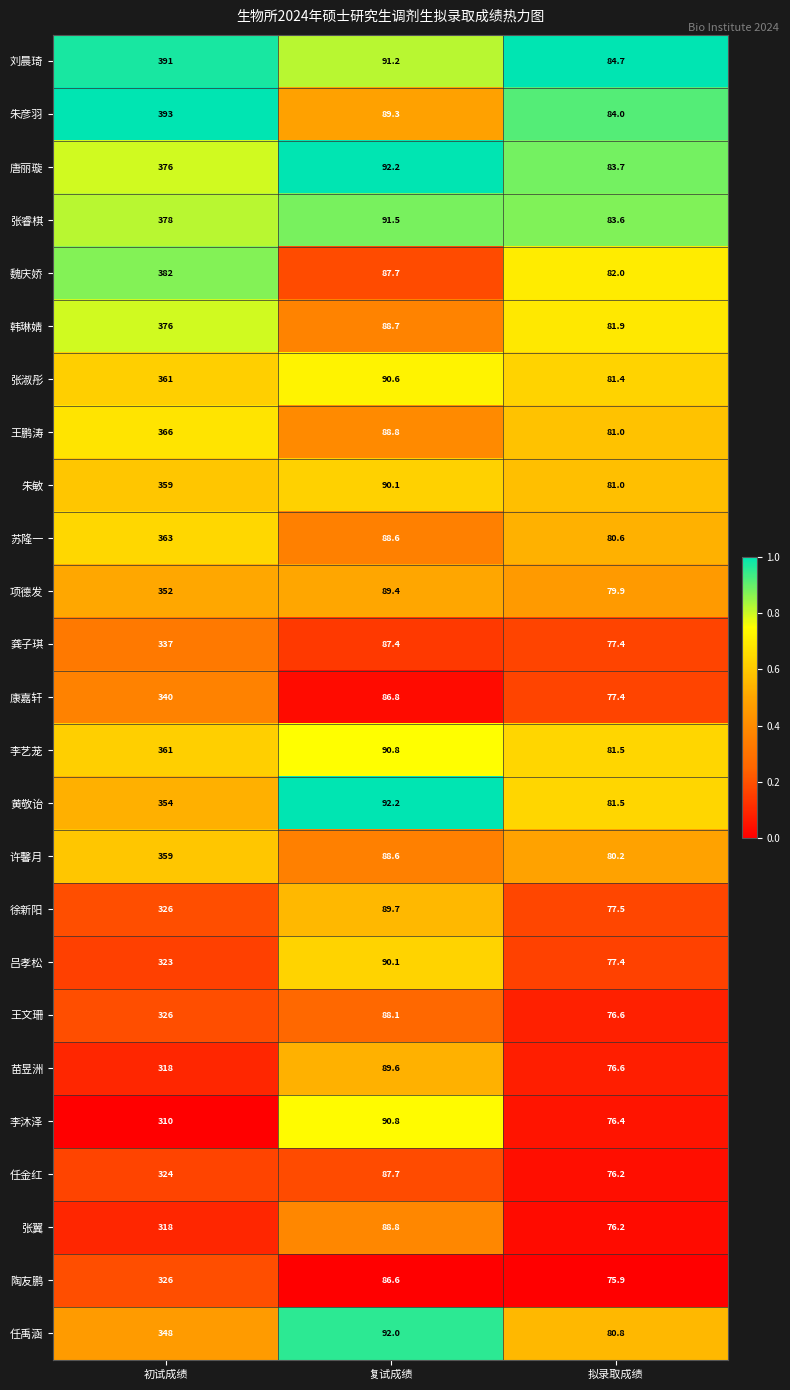

The 朱敏 series shows 128.4 at 拟录取成绩. True or false?

False